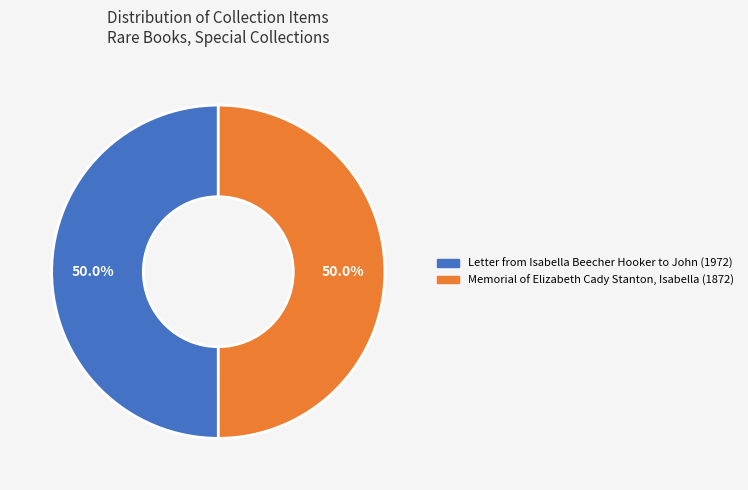

True or false: Letter from Isabella Beecher Hooker to John (1972) accounts for 43% of the total.

False